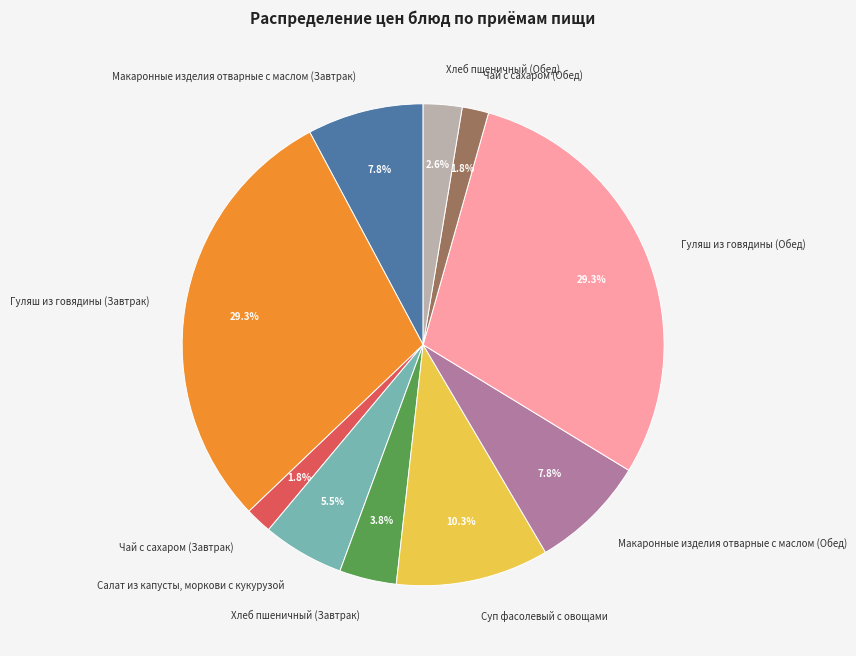

How many slices are in this pie chart?

10